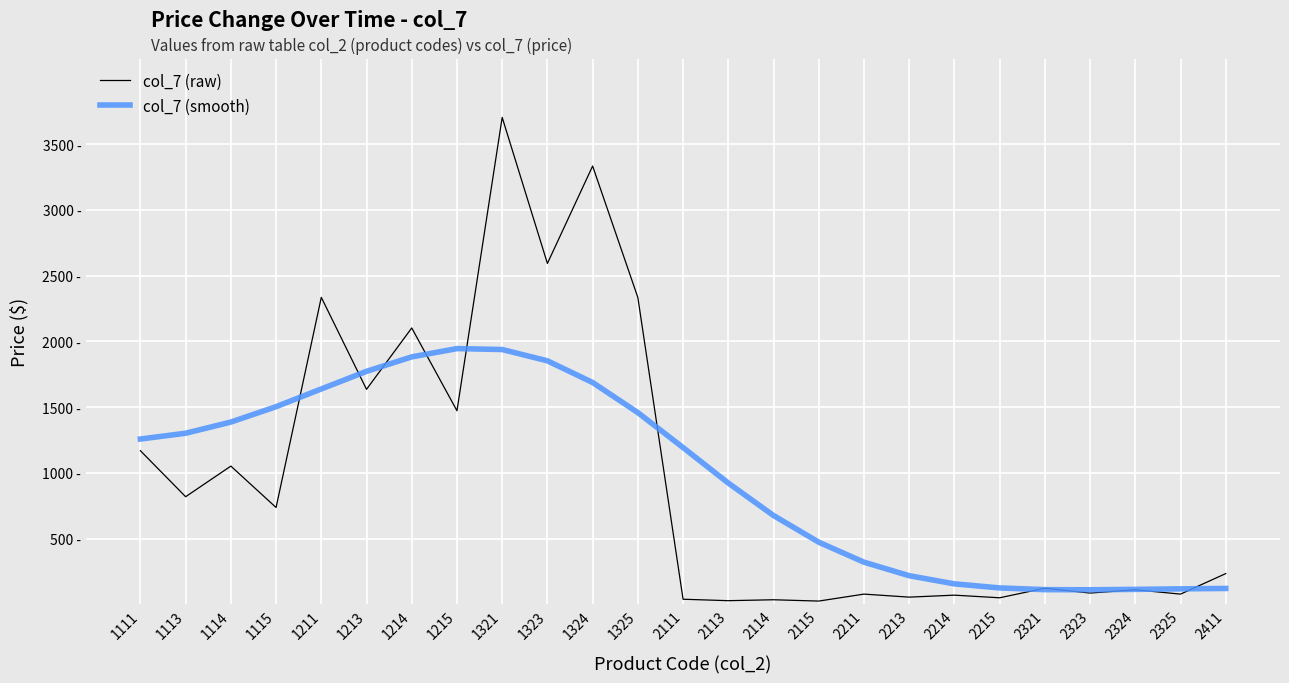

Which category has the lowest value in the col_7 (smooth) series?

2323